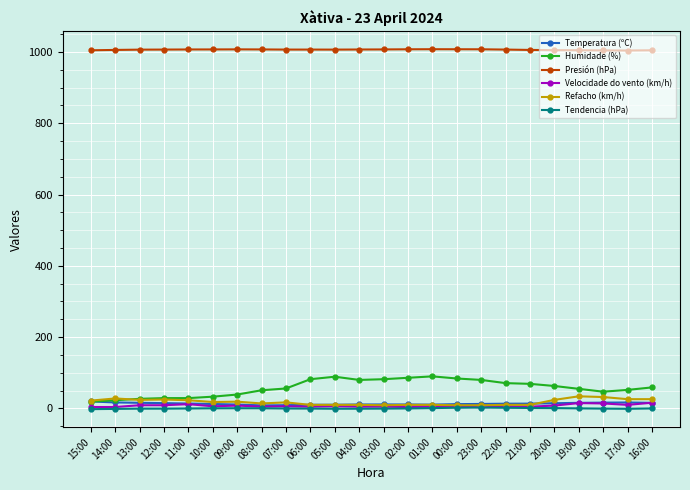

True or false: Velocidade do vento (km/h) has more than 1 points higher than both neighbors.

True